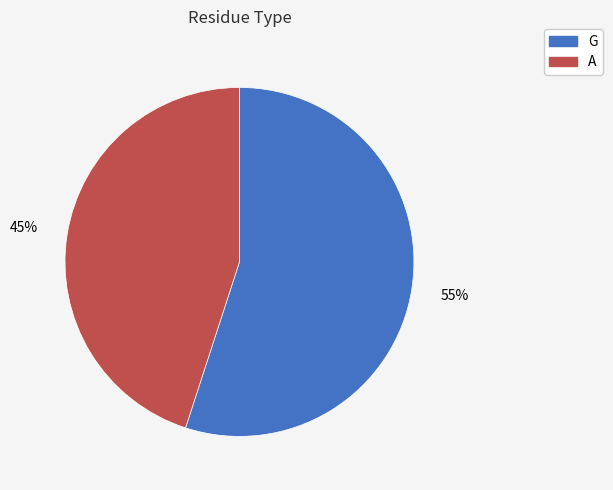

To the nearest percent, what portion does A represent?

45%